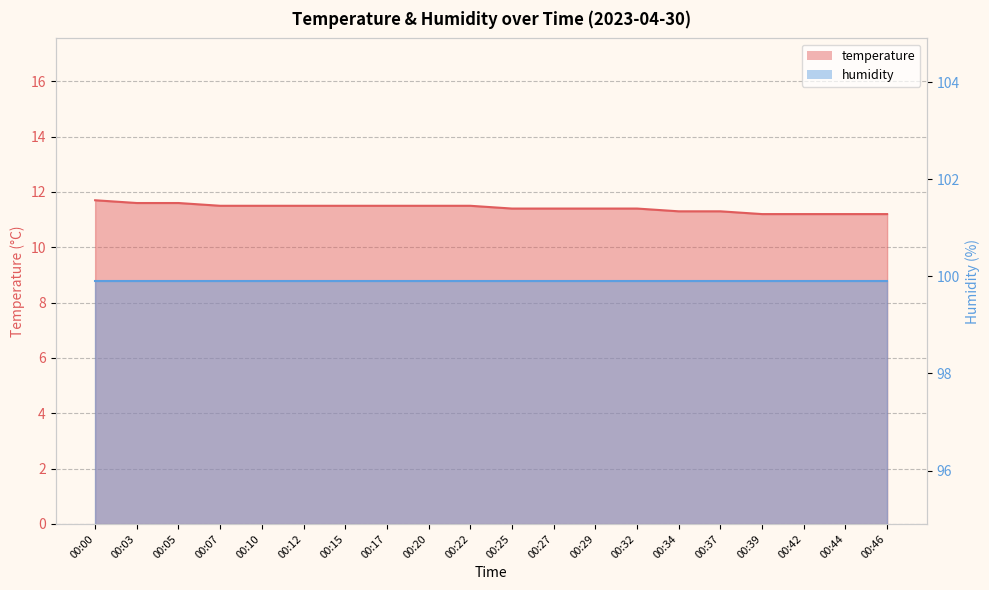

True or false: there are more than 0 points higher than both neighbors.

False